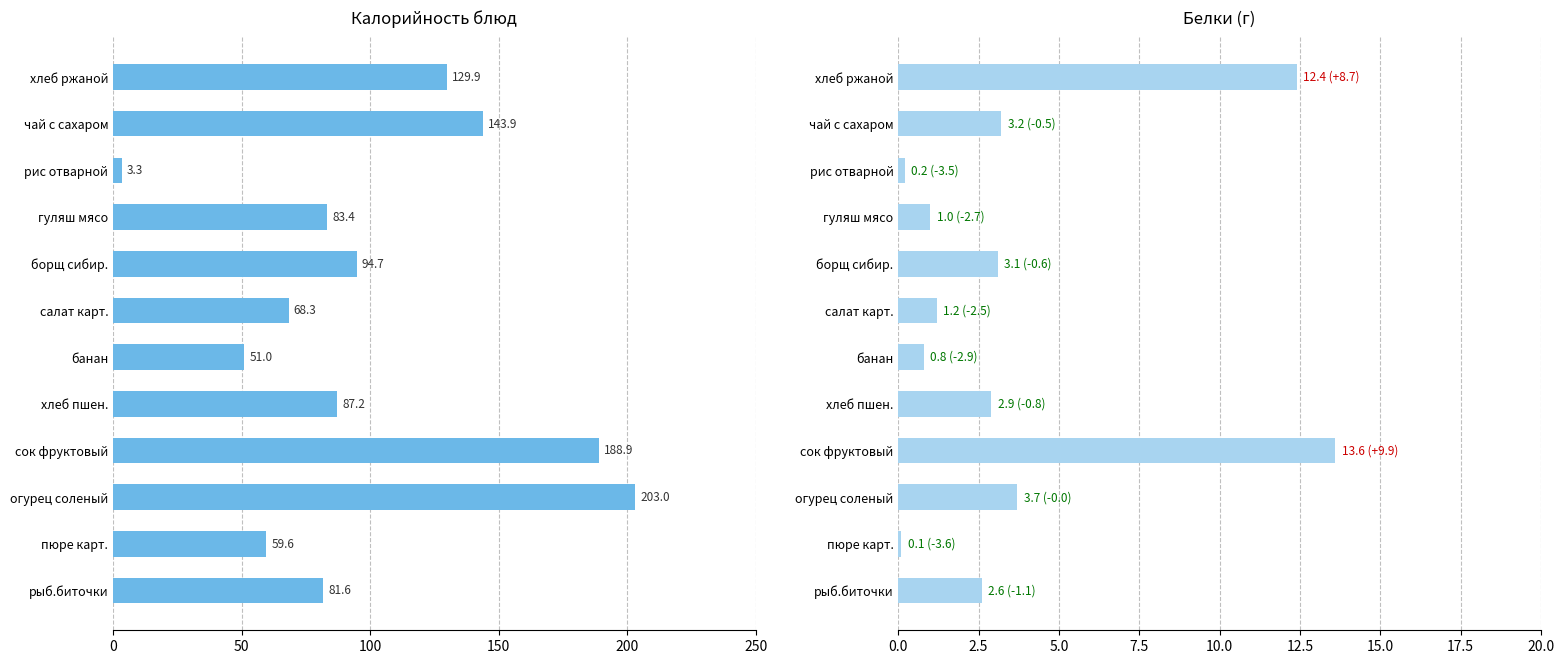

Which series changed the most between сок фруктовый and рыб.биточки?

Калорийность